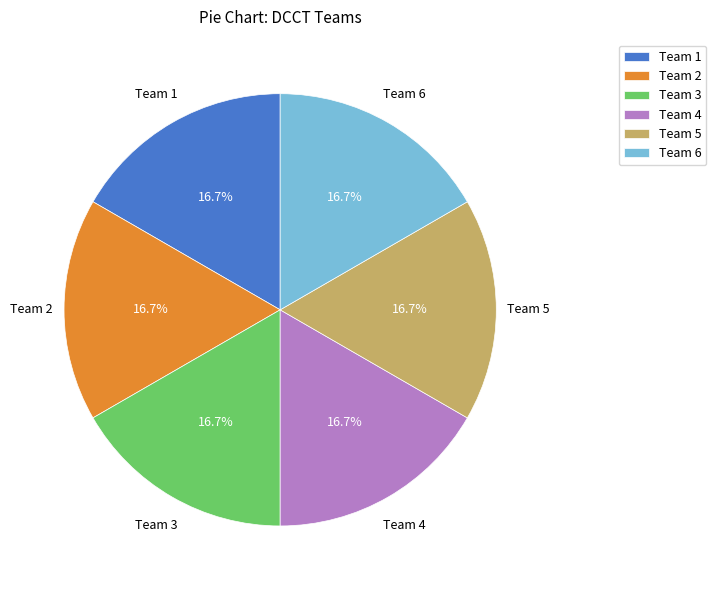

Is there a majority slice in this chart?

No